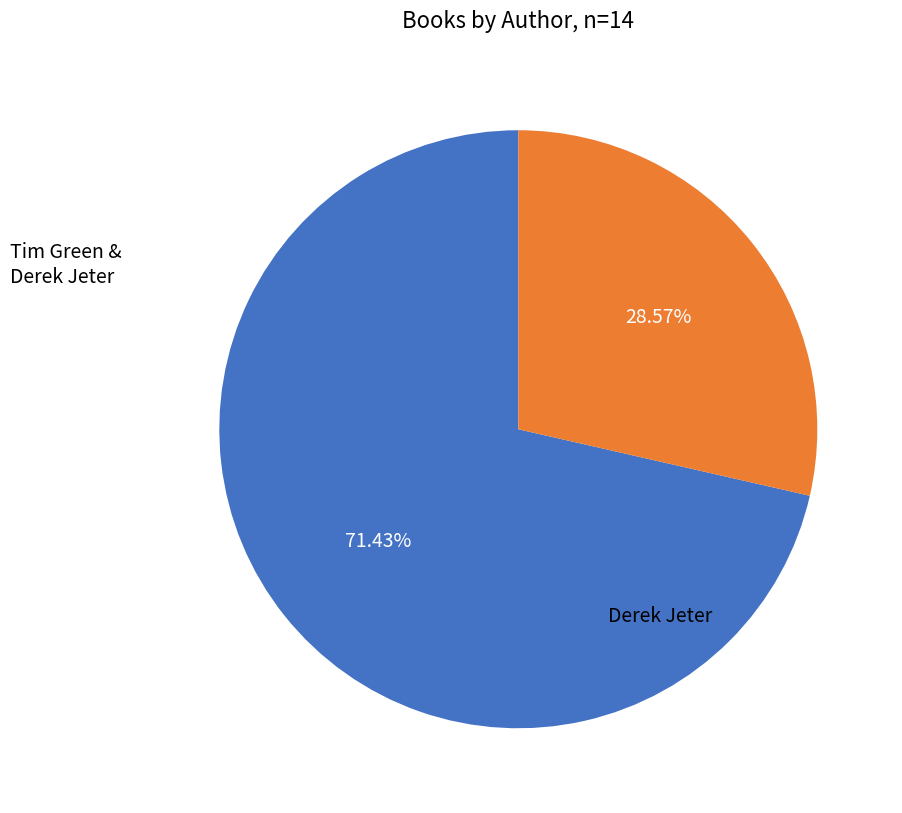

Is there a majority slice in this chart?

Yes